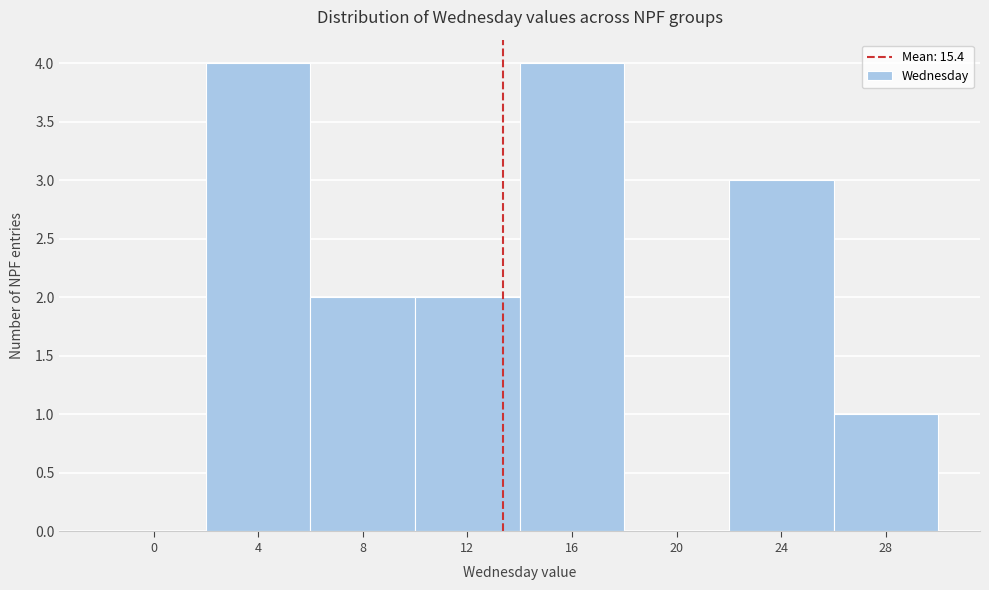

Reading left to right, what are all the values shown in this chart?

0=0	4=4	8=2	12=2	16=4	20=0	24=3	28=1